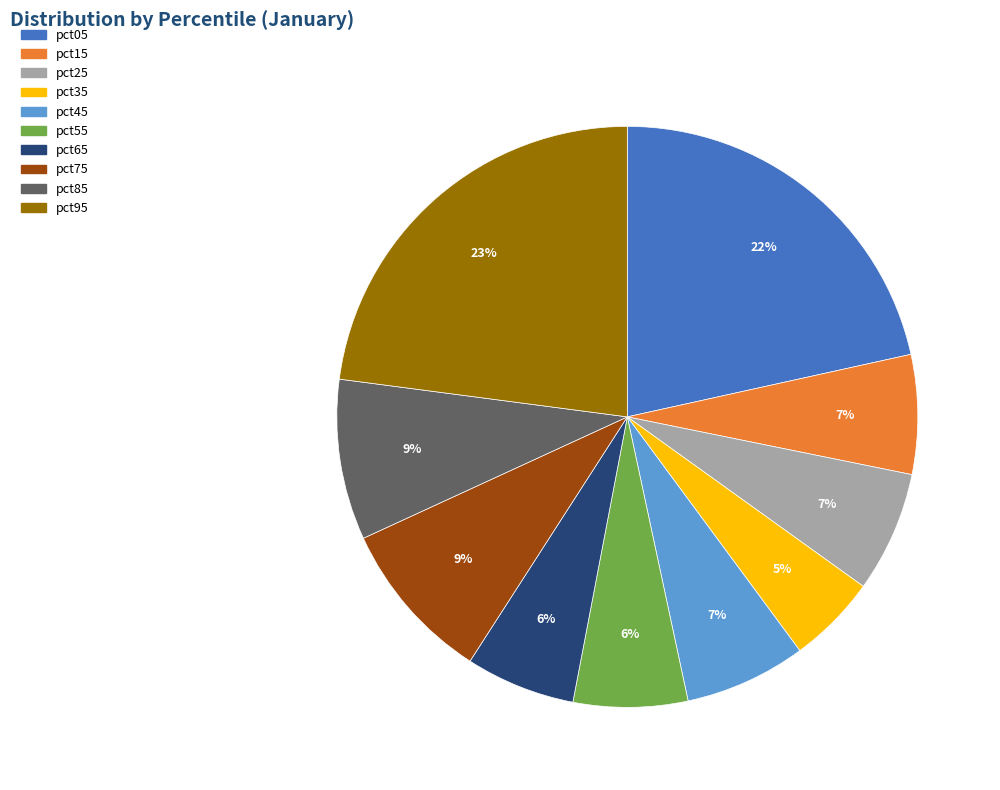

Combined, do pct05 and pct65 account for over 50%?

No